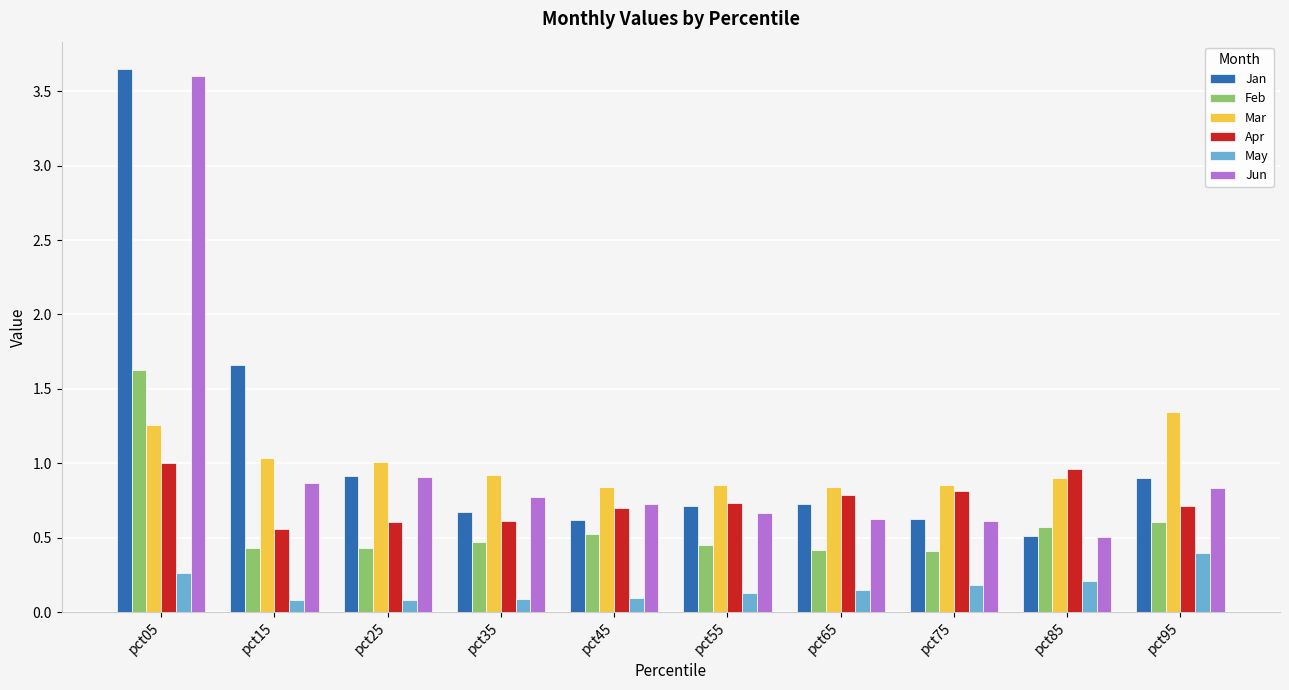

At which category does the chart reach its peak across all series?

pct05